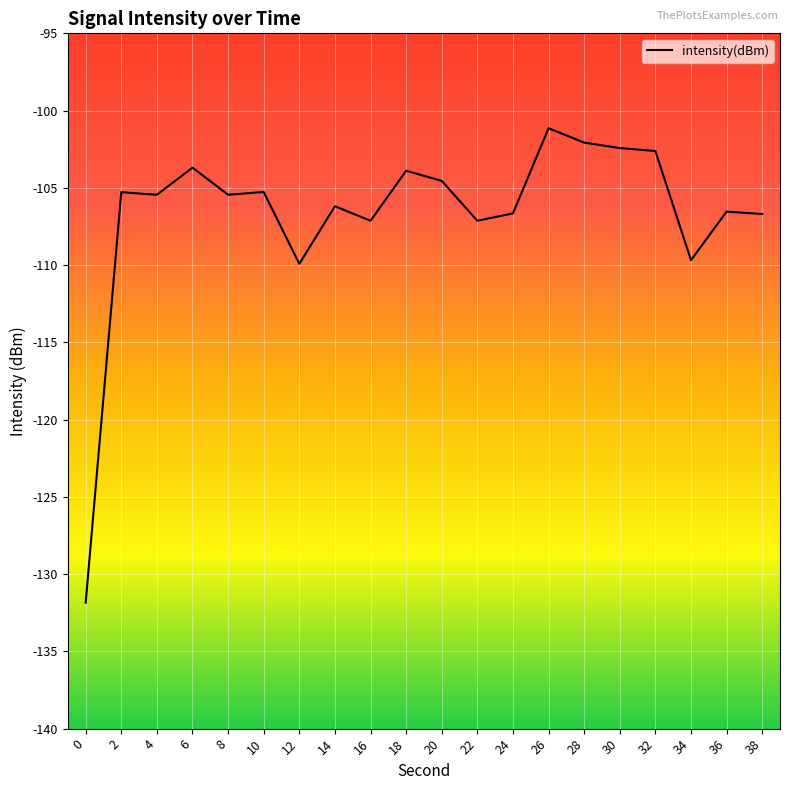

How many values are below -105?

13